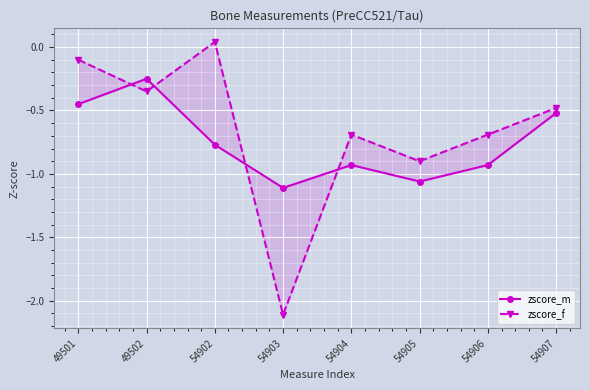

Which has a higher value, 49502 or 54905?

49502